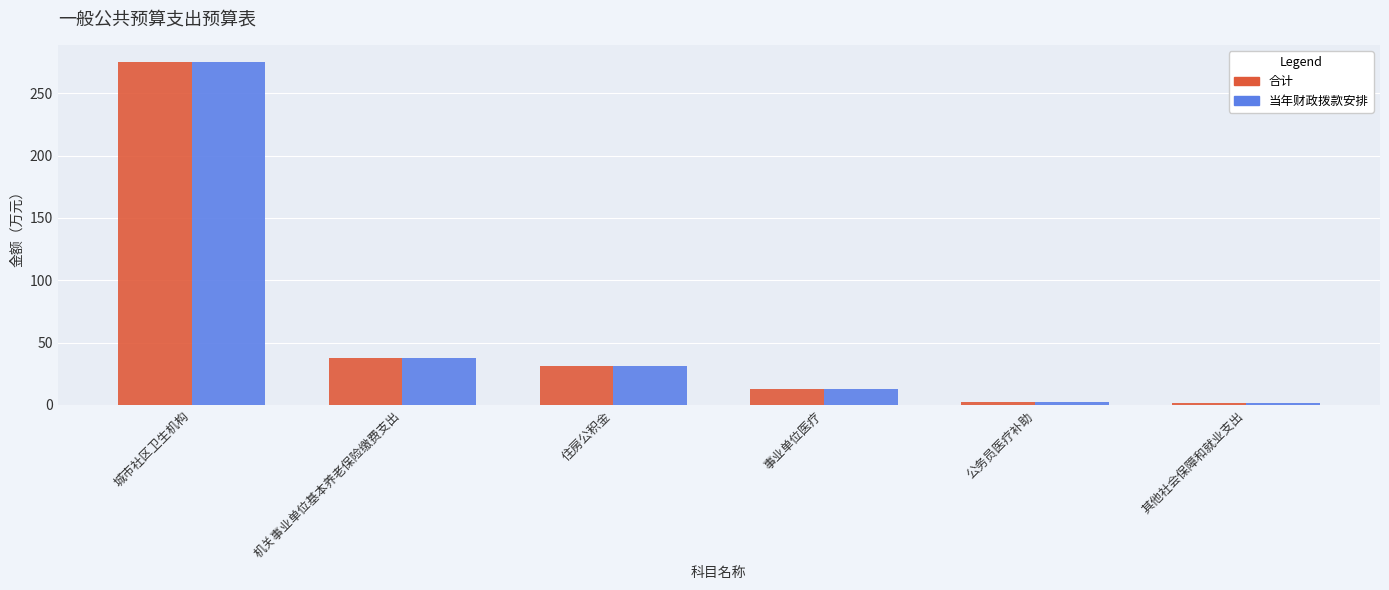

Is it true that 当年财政拨款安排 equals 275.1 at 城市社区卫生机构?

True